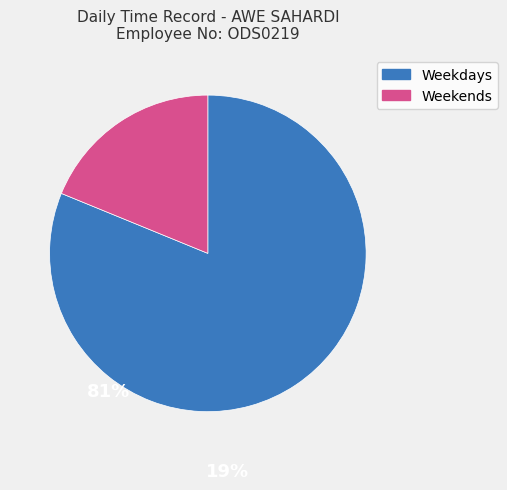

Is there any slice that represents more than half of the pie?

Yes